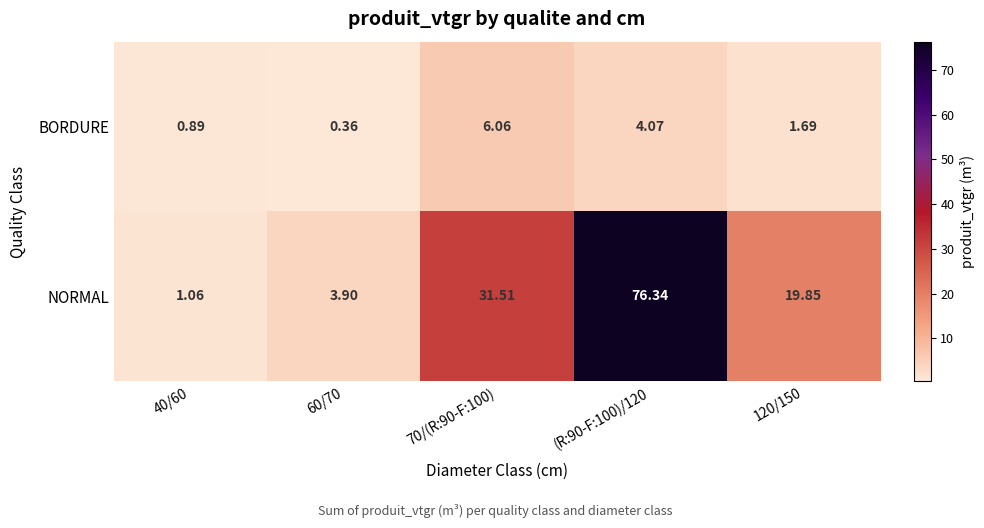

Rank the series at (R:90-F:100)/120 from highest to lowest value.

NORMAL, BORDURE